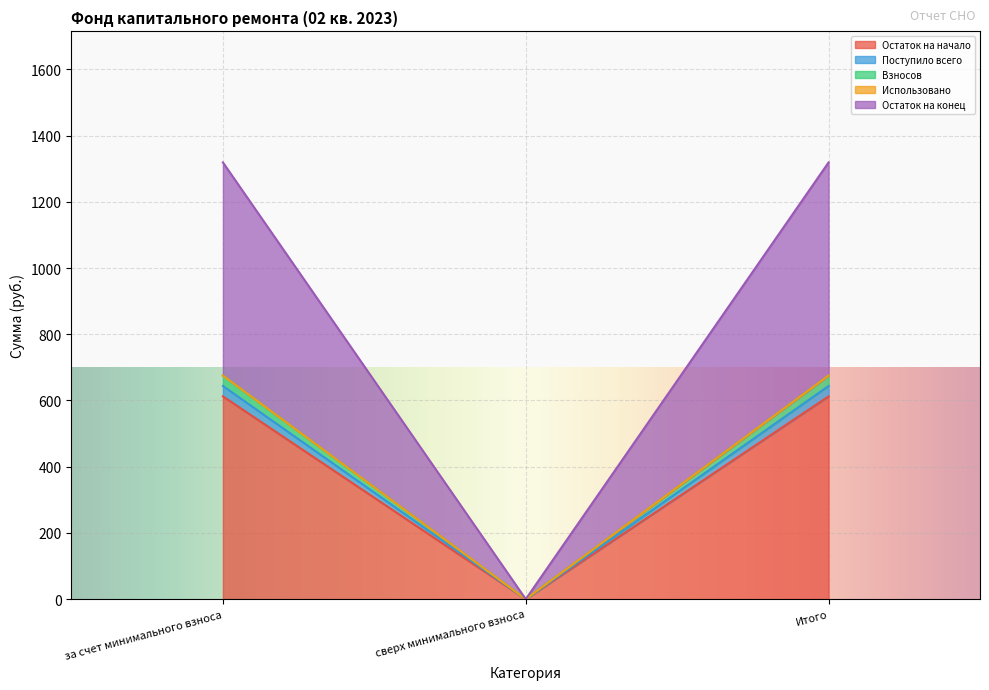

The value of Поступило всего at сверх минимального взноса is 0.0. True or false?

True